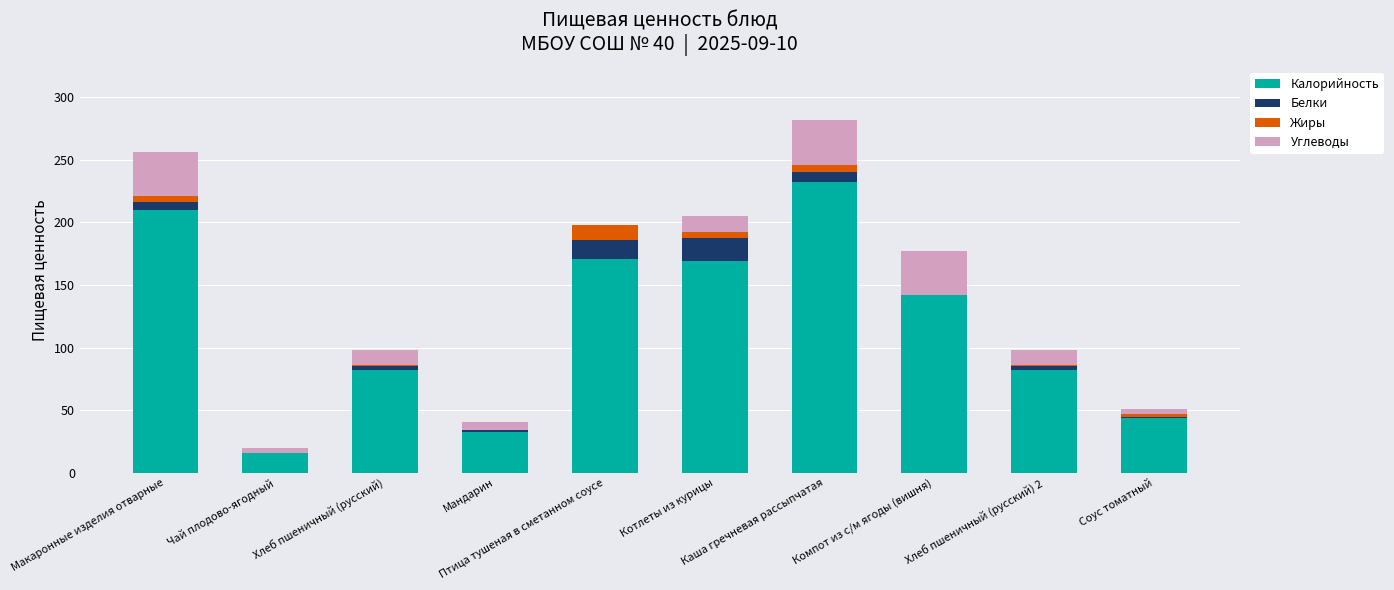

What value does the Калорийность series have at Хлеб пшеничный (русский) 2, to the nearest 50?

100